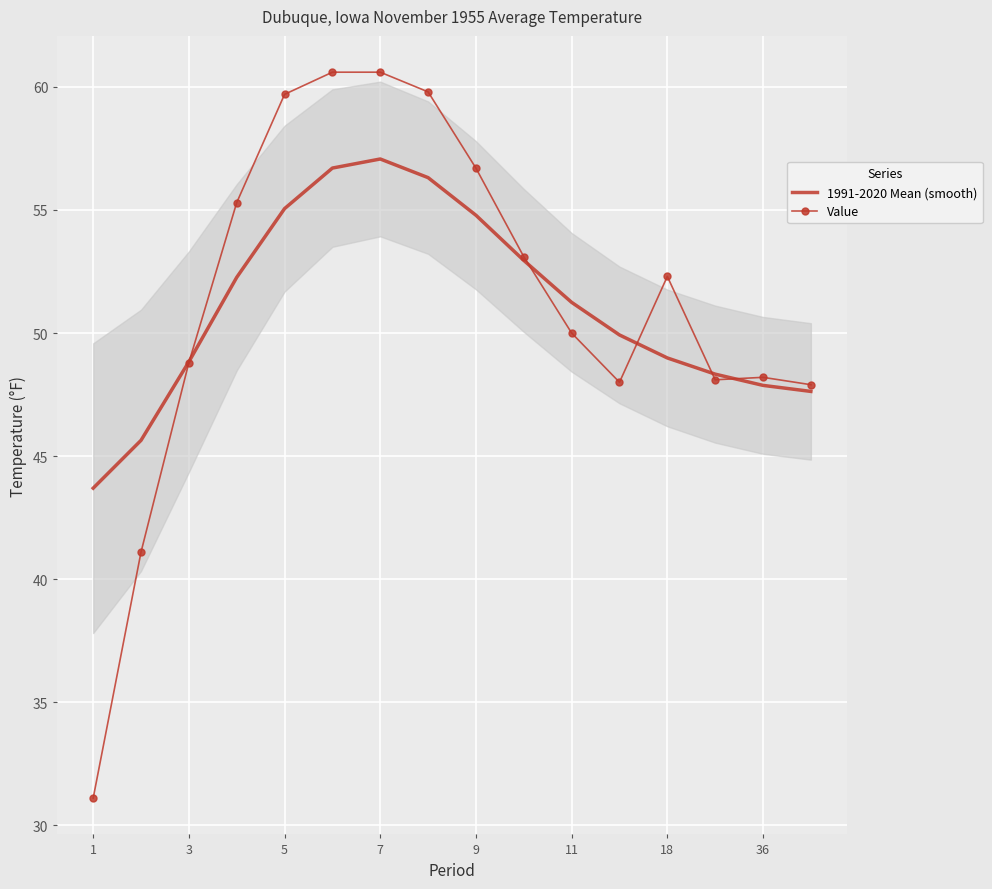

Count the number of categories in the chart.

16